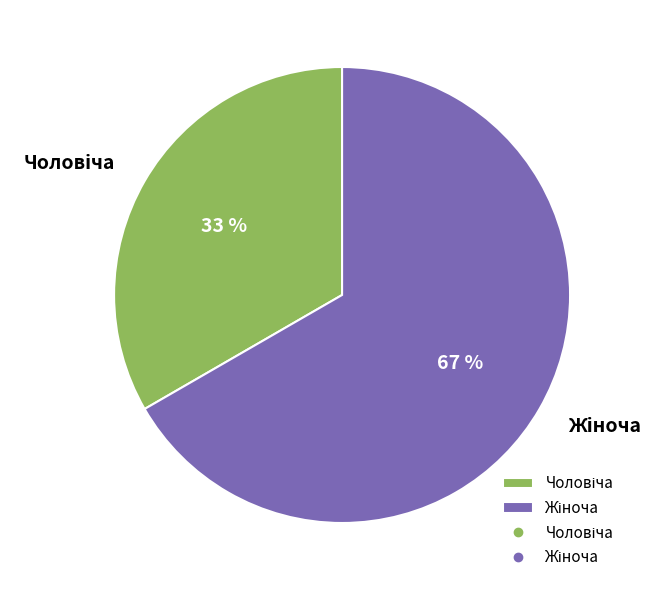

Is there any slice that represents more than half of the pie?

Yes